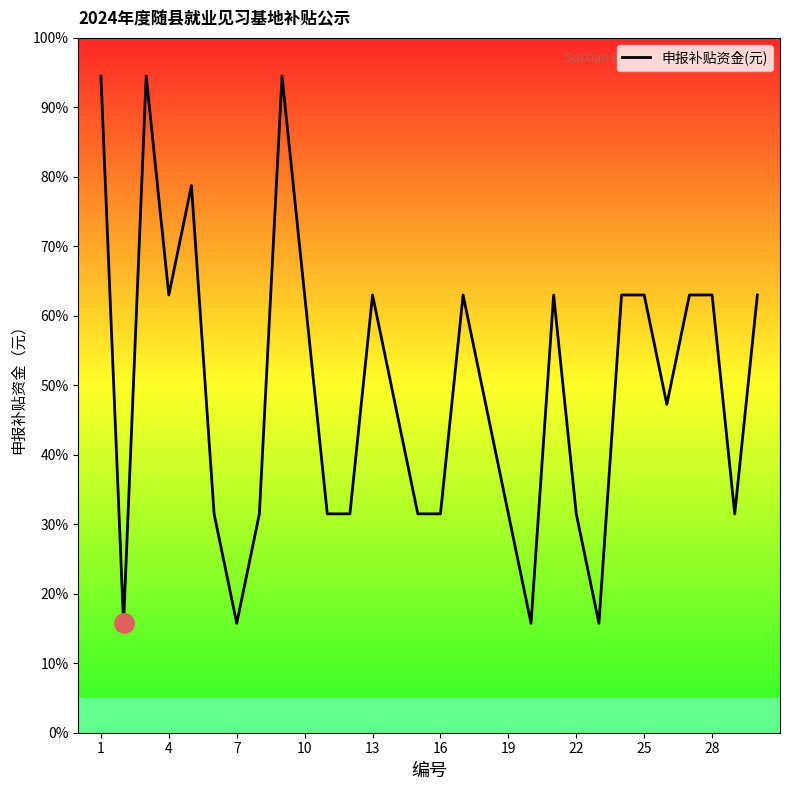

What is the minimum value shown in the chart?

15.8